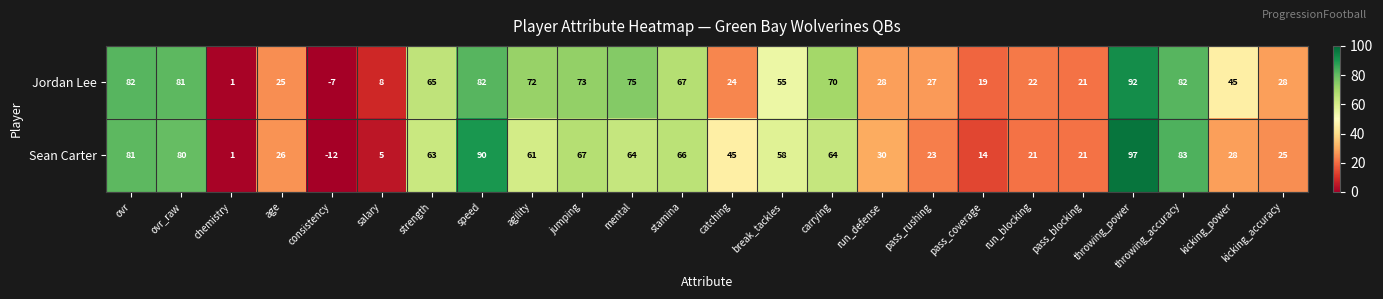

What is the difference between the maximum and second lowest values in the Jordan Lee series?

91